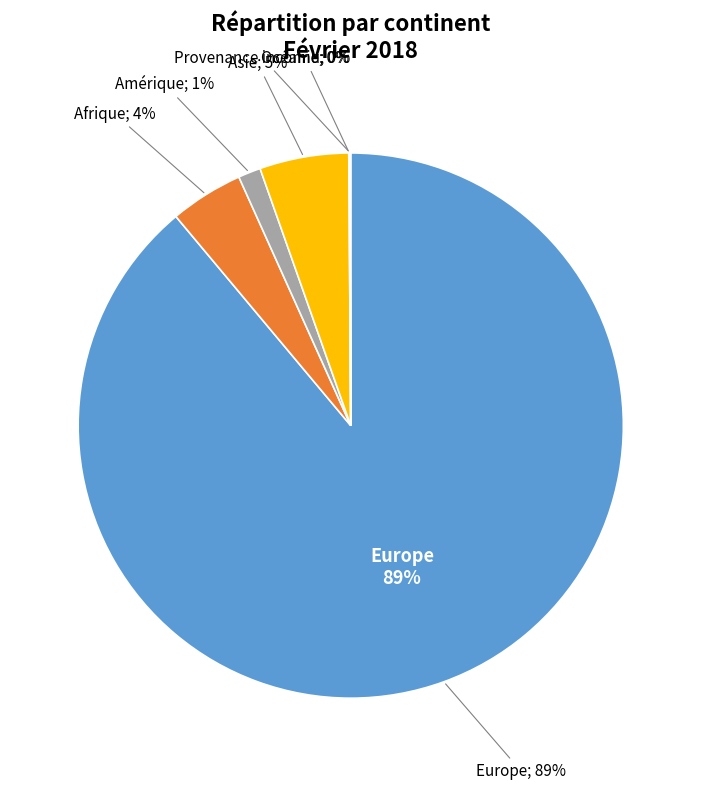

What percentage do Afrique and Provenance inconnu together represent?

4.4%